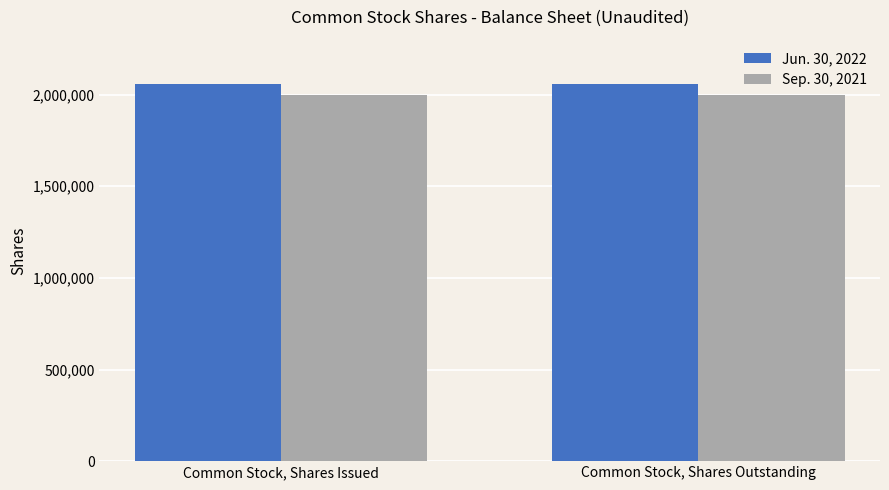

What is the sum of all Sep. 30, 2021 values?

4000000